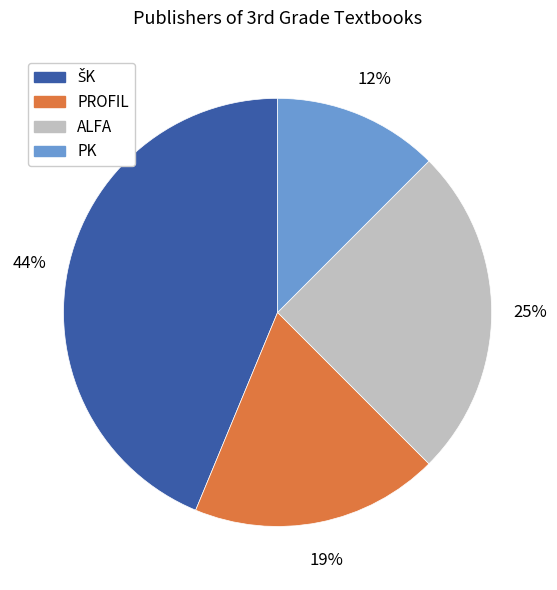

To the nearest percent, what is the average slice percentage?

25%